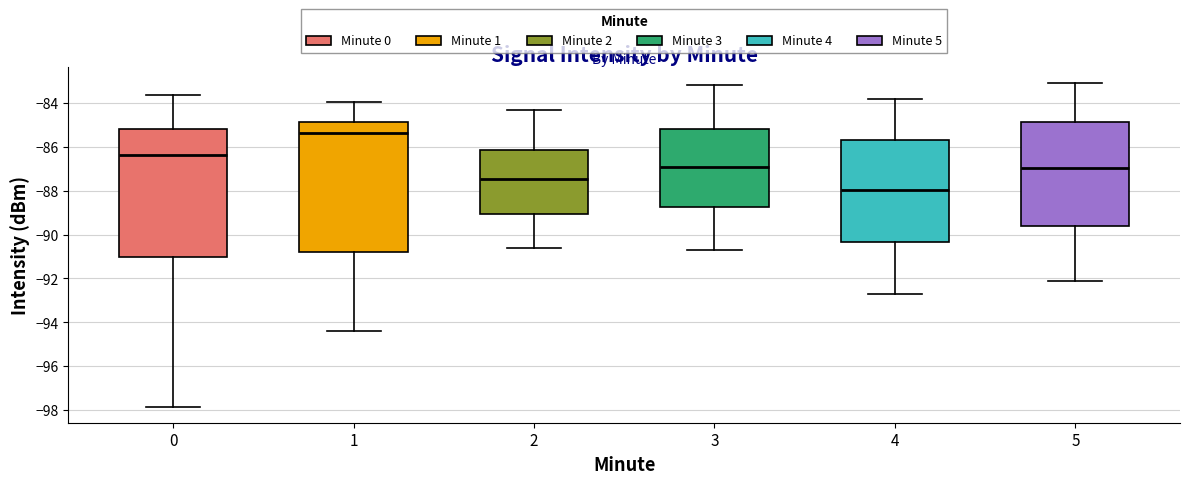

Where is the lower edge of the box at x = 4 on the y-axis? The values are not printed on the chart, so give them approximately, as read against the axis.

-90.4